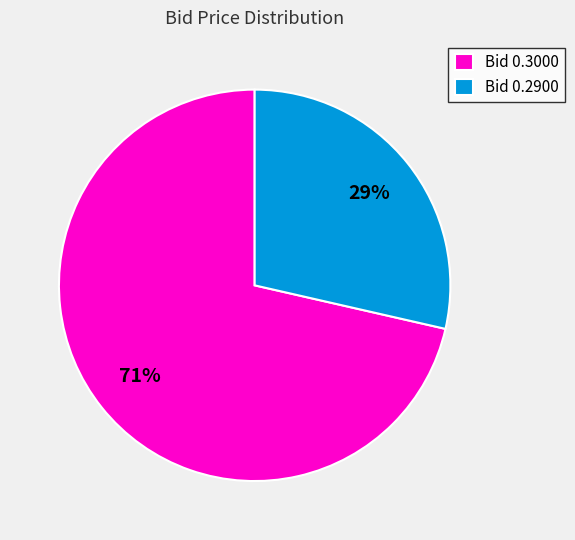

What percentage is the Bid 0.2900 slice, to the nearest percent?

29%